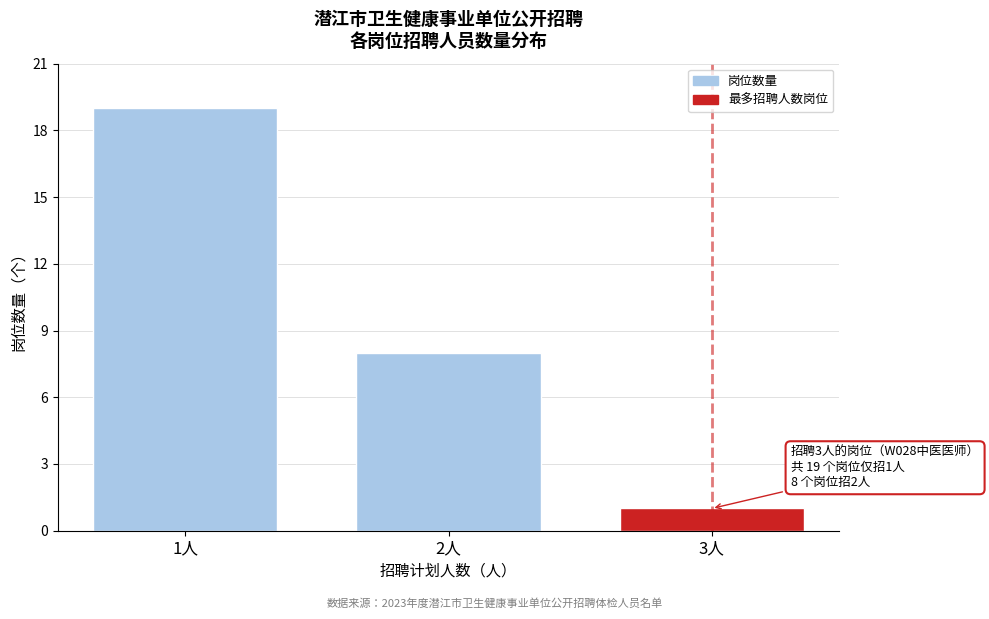

Reading left to right, extract all data points from this chart.

19	8	1